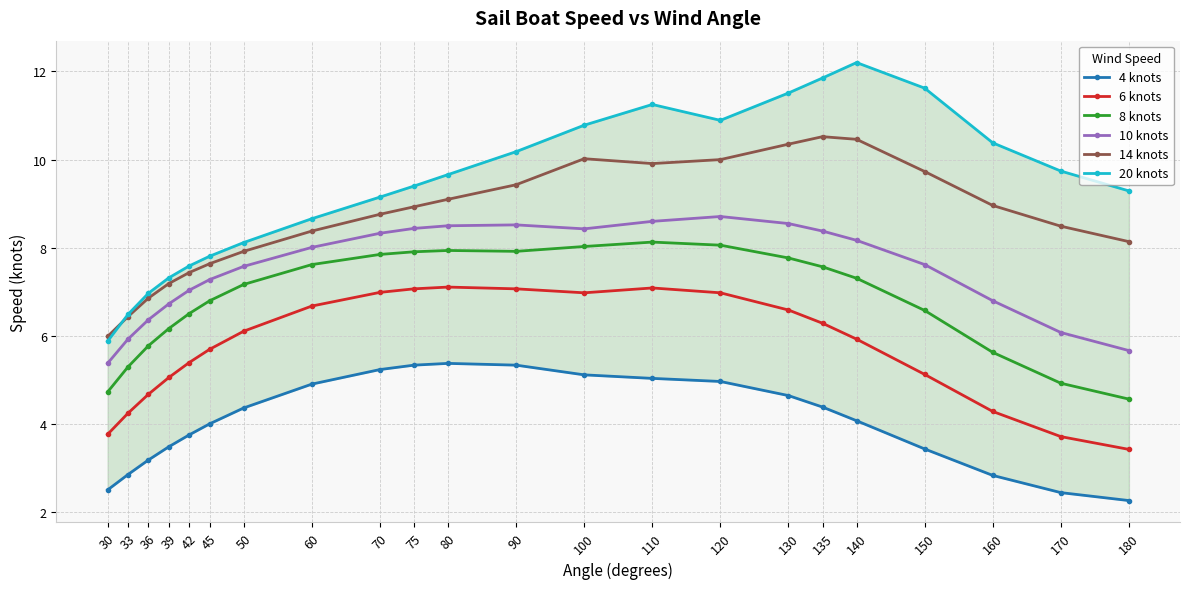

What is the difference between the maximum and minimum values in the 6 knots series?

3.7